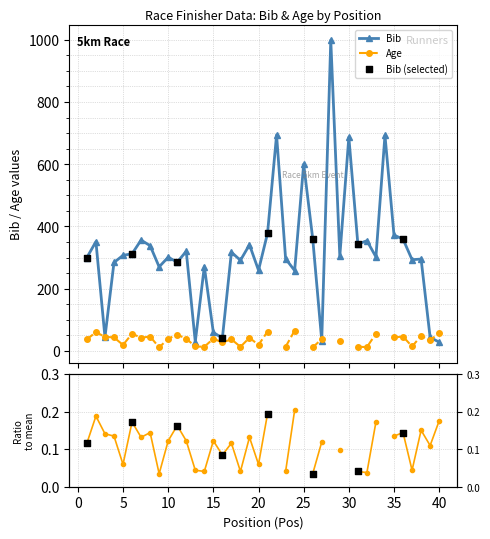

Approximately how many times larger is the value at 26 compared to 8?

1.1